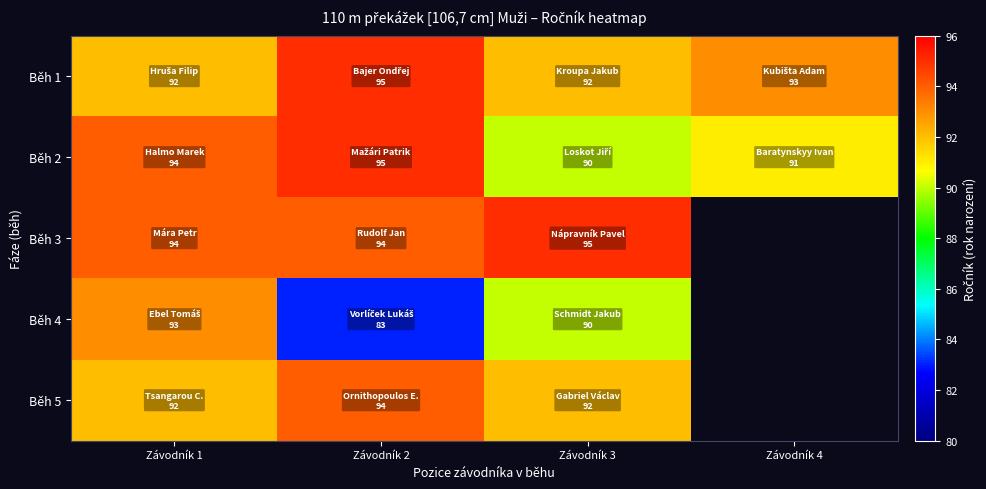

At which label is Běh 2 closest to 92?

Závodník 4